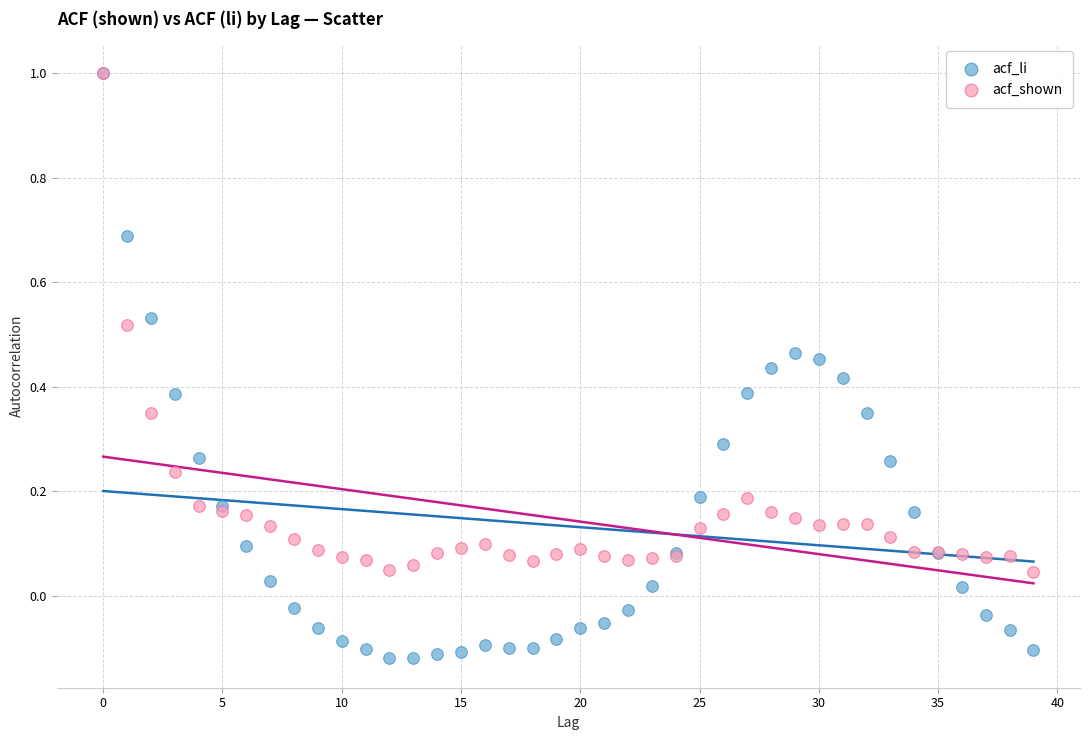

Which series reaches the minimum Y coordinate?

acf_li